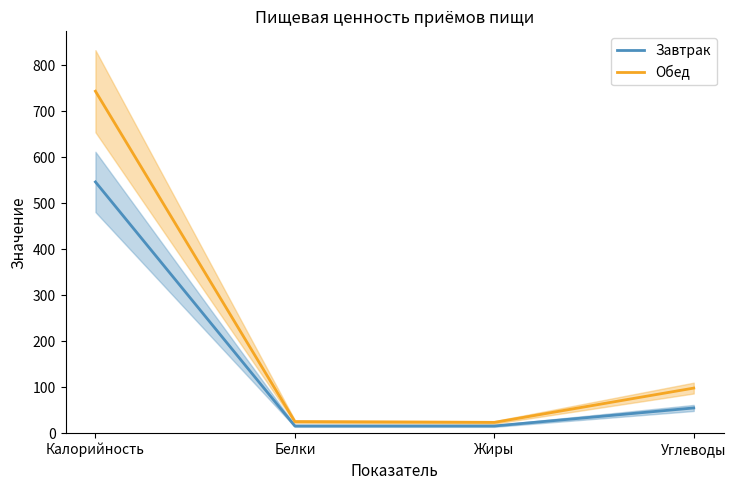

What is the label of the 4th point from the right?

Калорийность